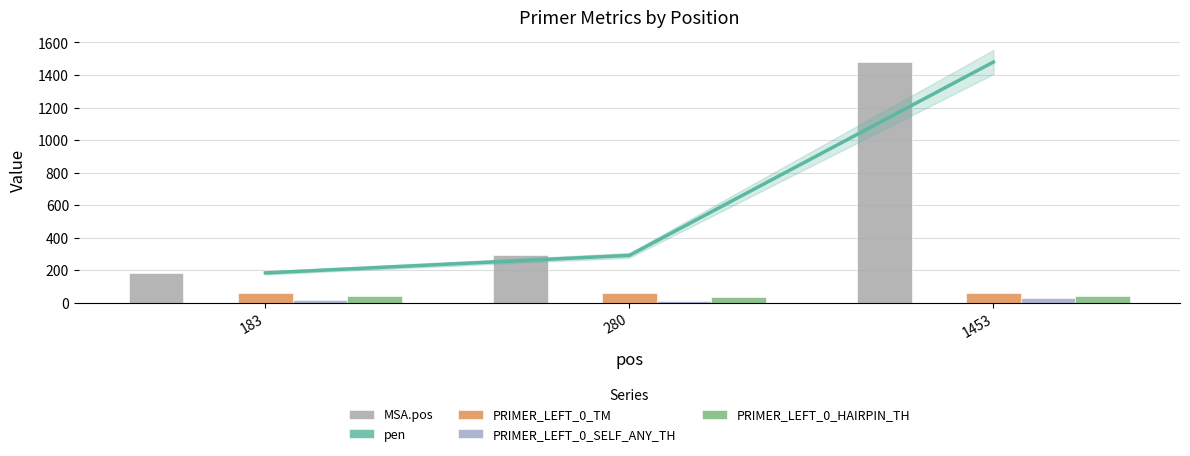

What is the average value of the PRIMER_LEFT_0_HAIRPIN_TH series?

40.3